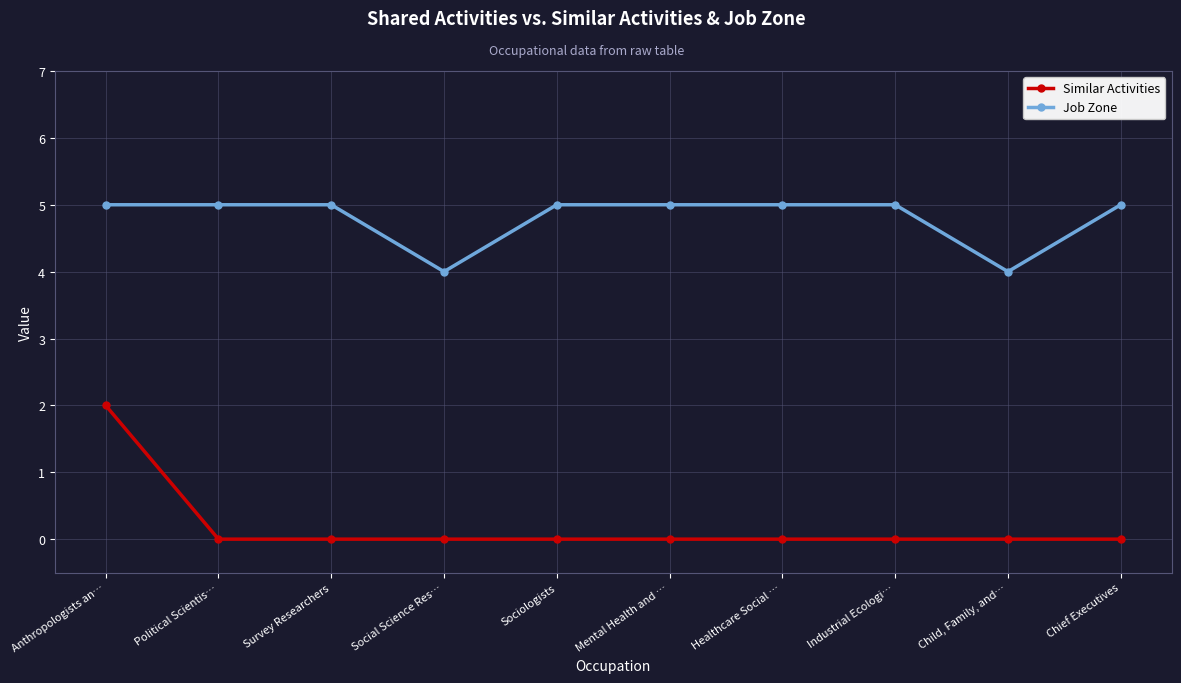

What is the value of the Job Zone point at the 1st from the left?

5